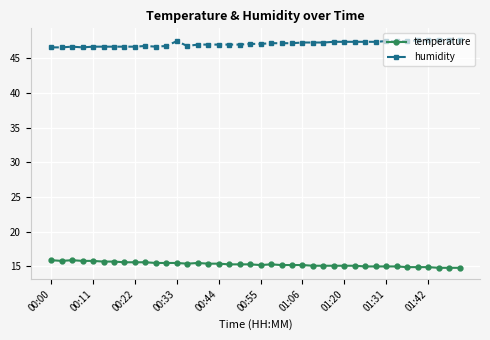

Which series has the largest total across all categories?

humidity